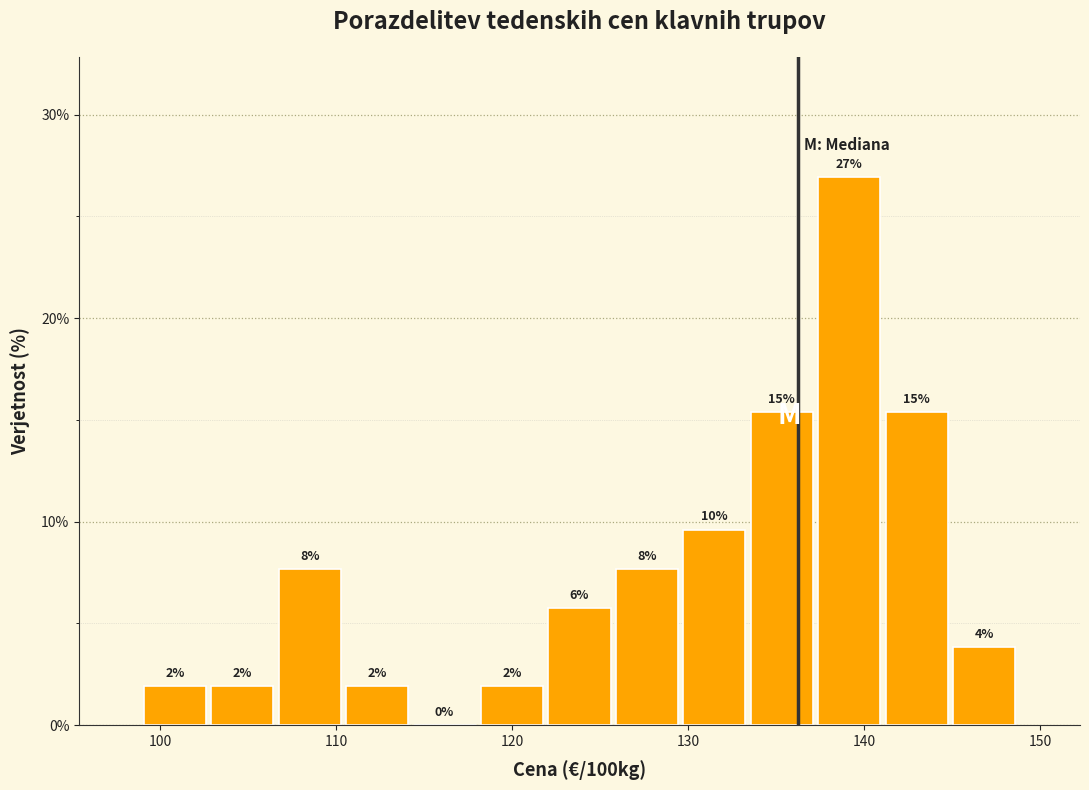

Around what value on the x-axis is the tallest bar? Give the approximate position of its centre, as read against the axis.

139